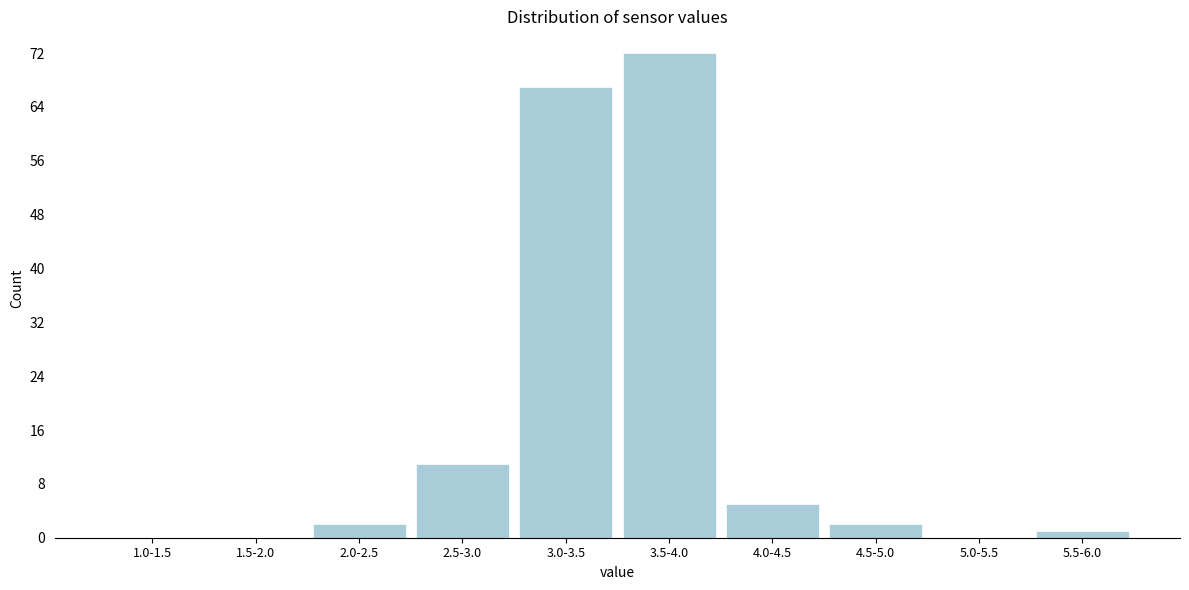

Reading left to right, list all the values displayed in this chart.

1.0-1.5=0	1.5-2.0=0	2.0-2.5=2	2.5-3.0=11	3.0-3.5=67	3.5-4.0=72	4.0-4.5=5	4.5-5.0=2	5.0-5.5=0	5.5-6.0=1